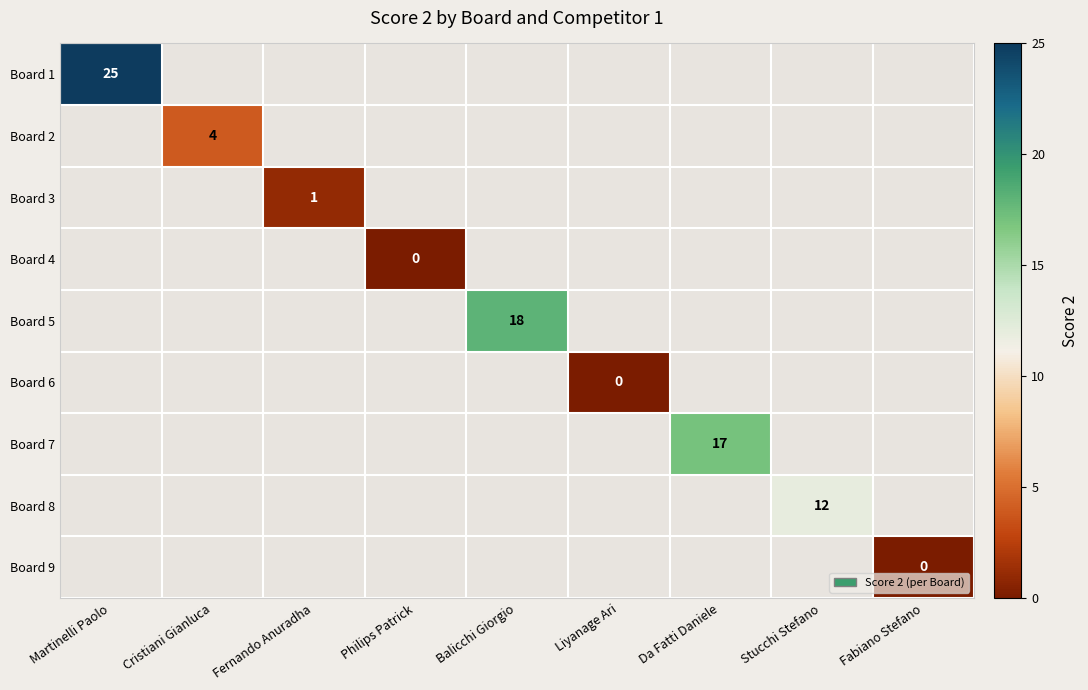

The Board 1 series shows 25 at Martinelli Paolo. True or false?

True